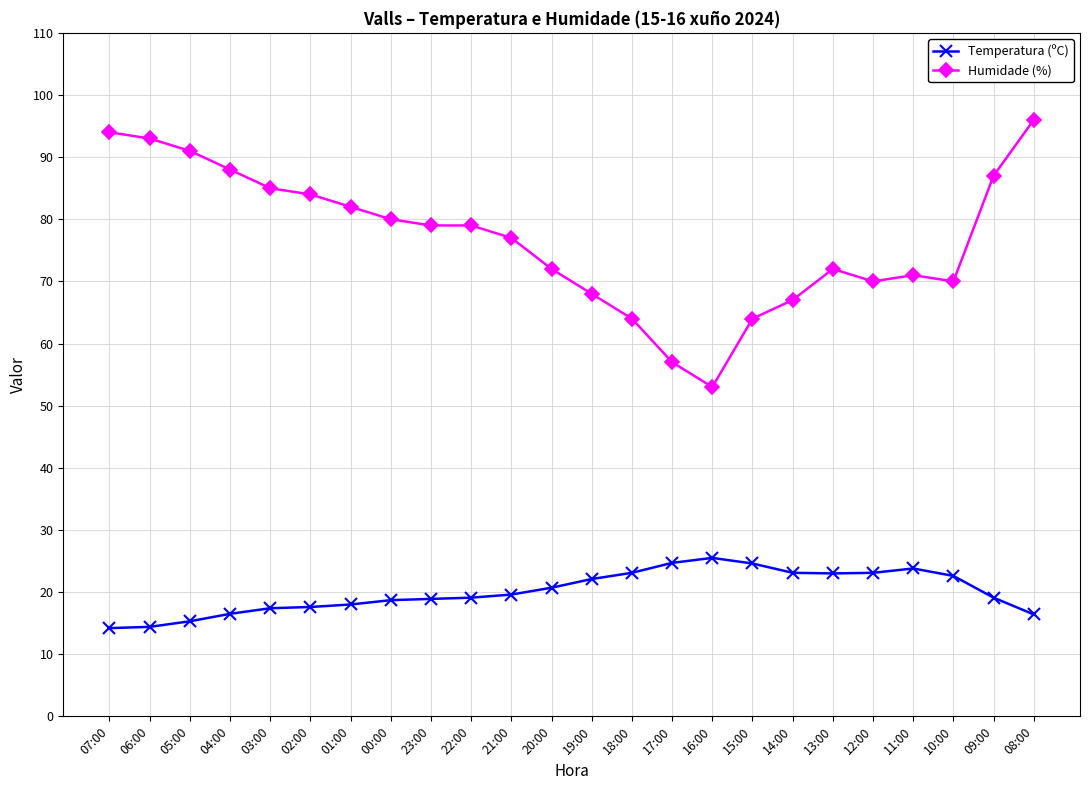

What is the sum of the Temperatura (ºC) values at 17:00 and 13:00?

47.7